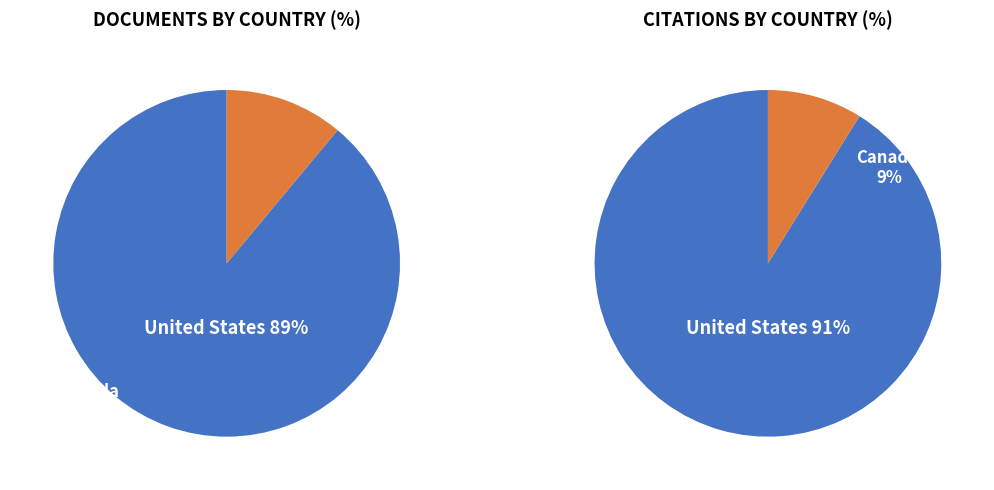

What is the largest slice in the pie chart?

United States